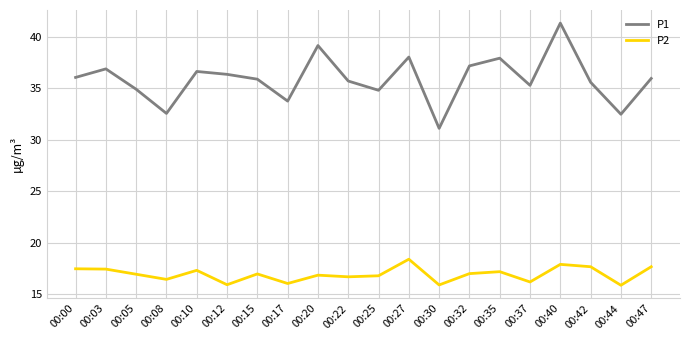

Which series has the widest spread of values?

P1